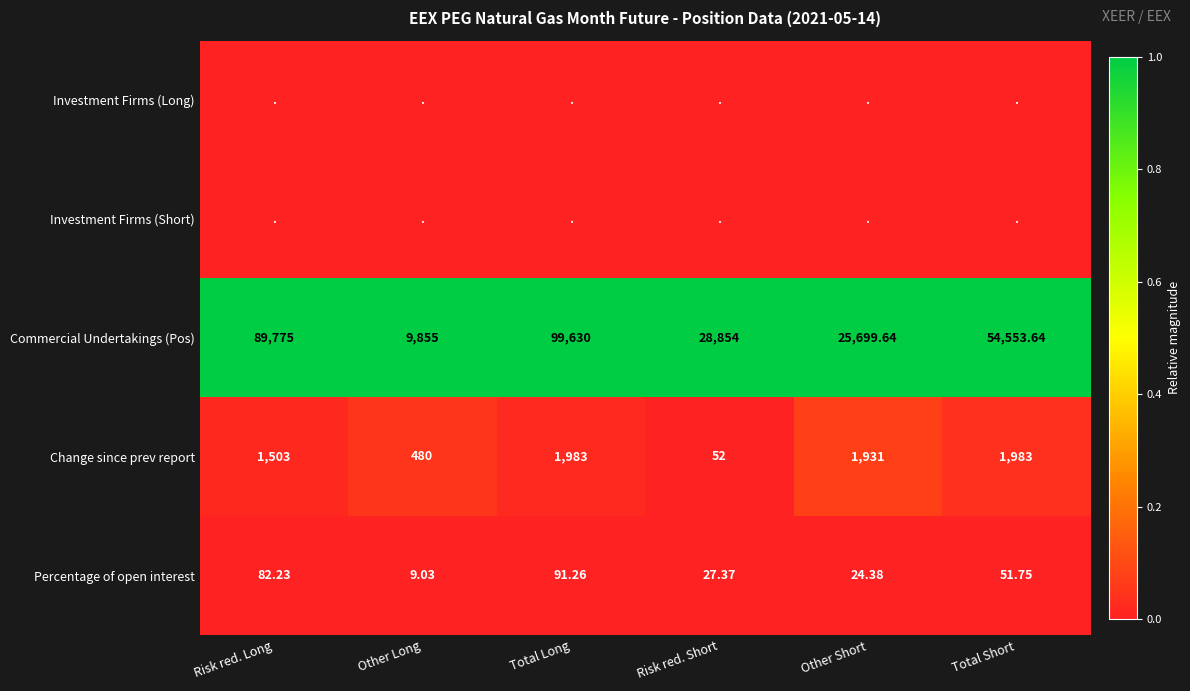

At which label is Percentage of open interest closest to 50?

Total Short